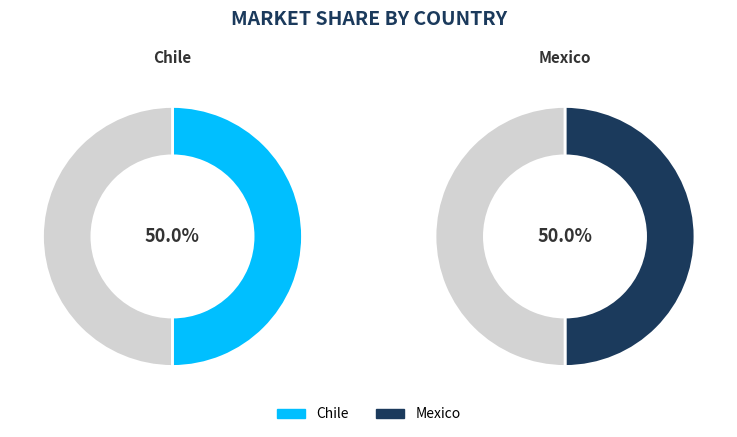

True or false: Mexico accounts for 62% of the total.

False